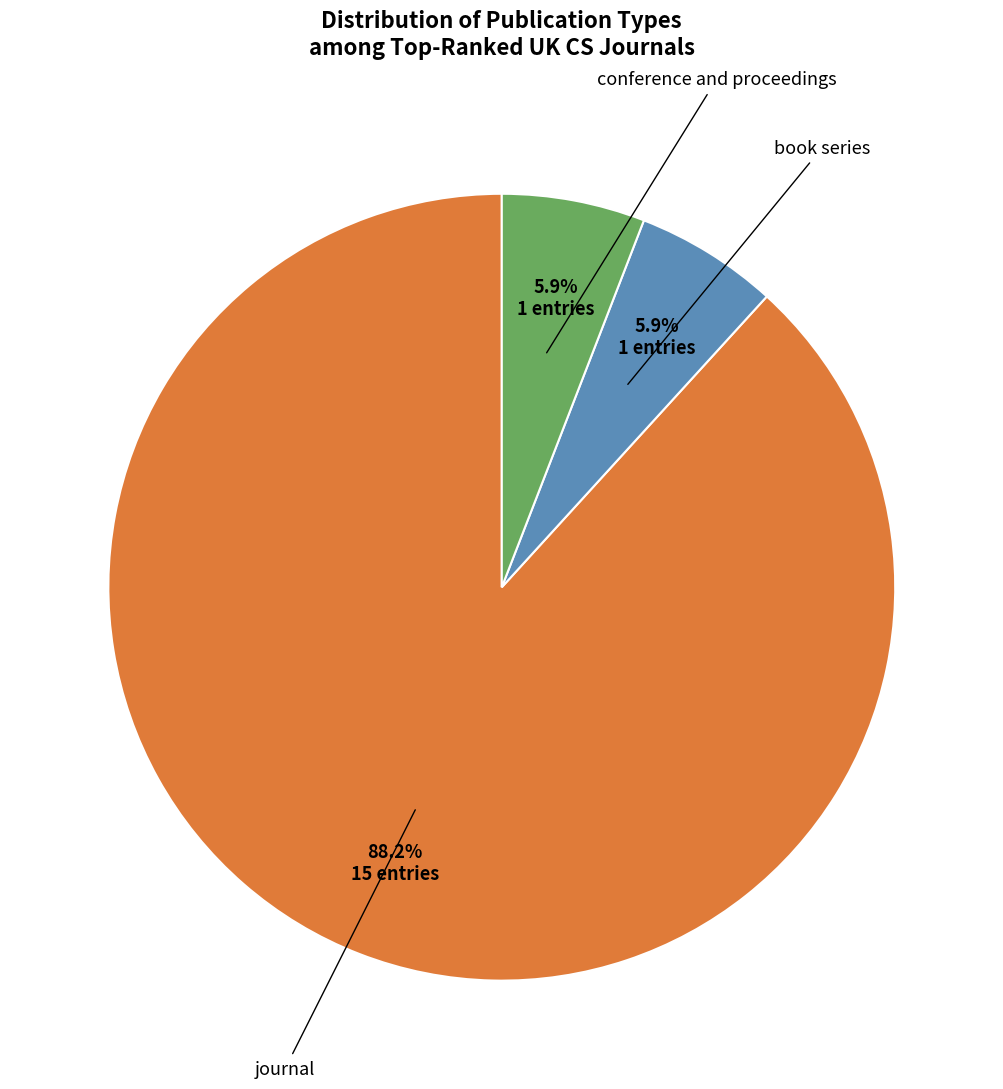

How many slices are in this pie chart?

3